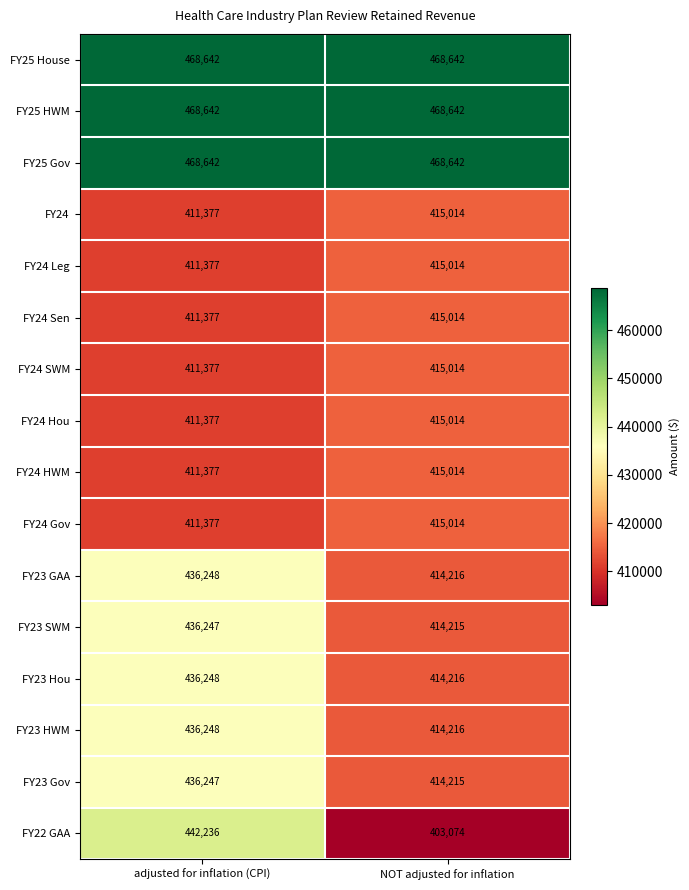

Is it true that FY25 House equals 710232 at adjusted for inflation (CPI)?

False